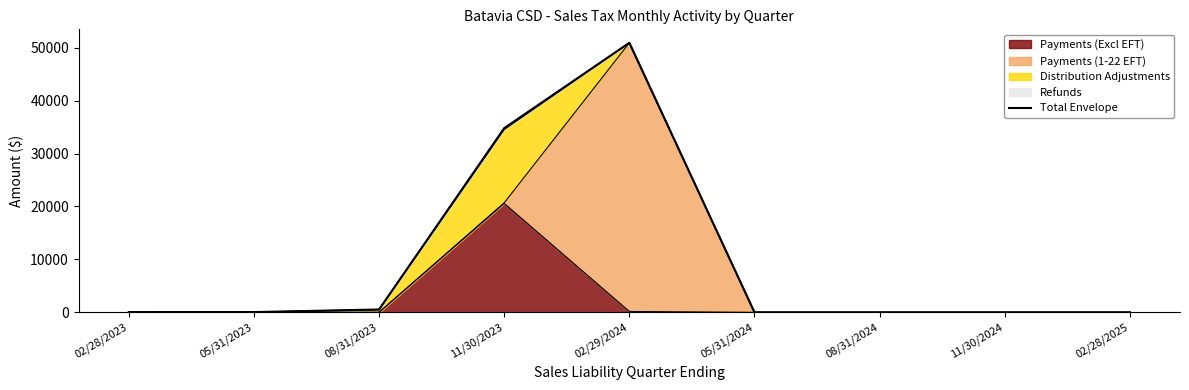

How many interior local peaks (higher than both neighbors) does the data have?

1